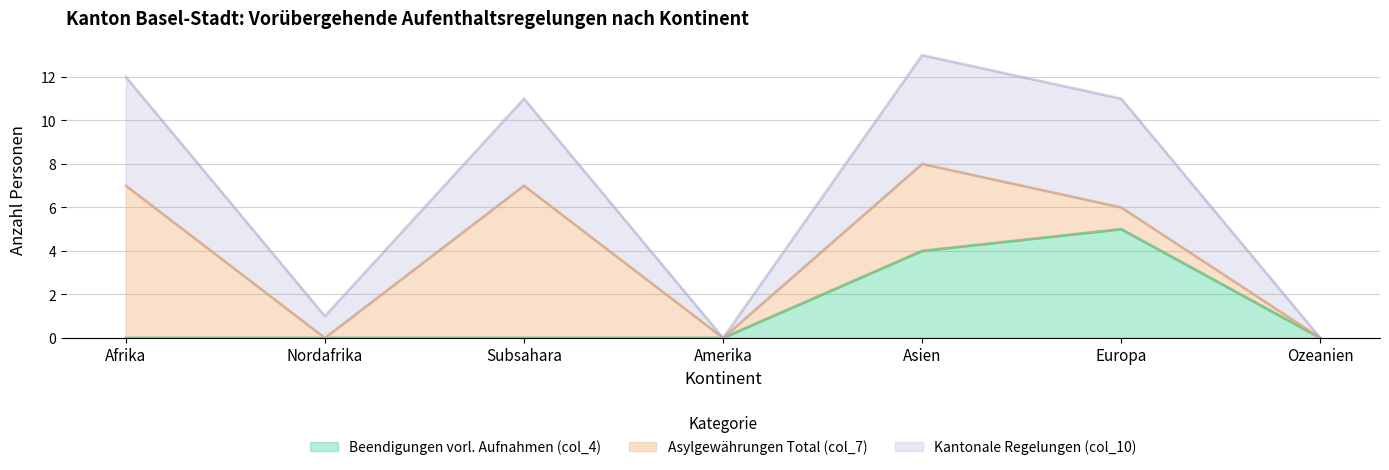

What is the total value across all series at Afrika?

12